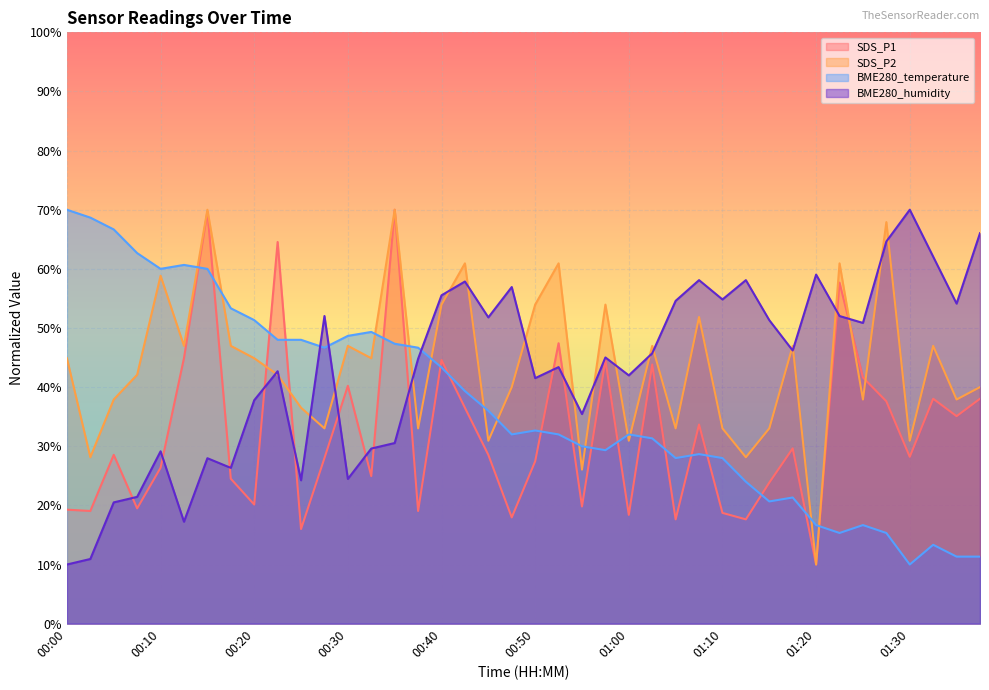

At which category does SDS_P1 reach its first local peak?

00:05